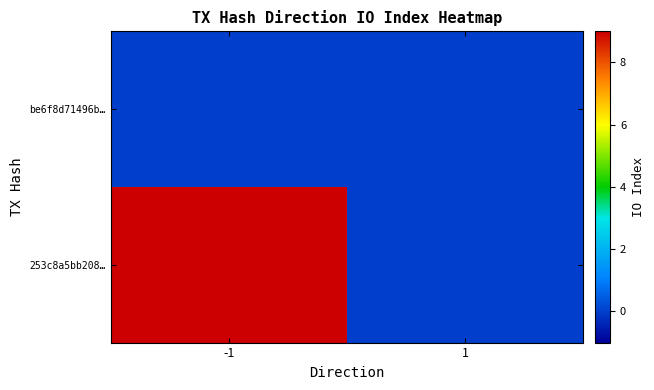

Which series has the largest total across all categories?

253c8a5bb208…